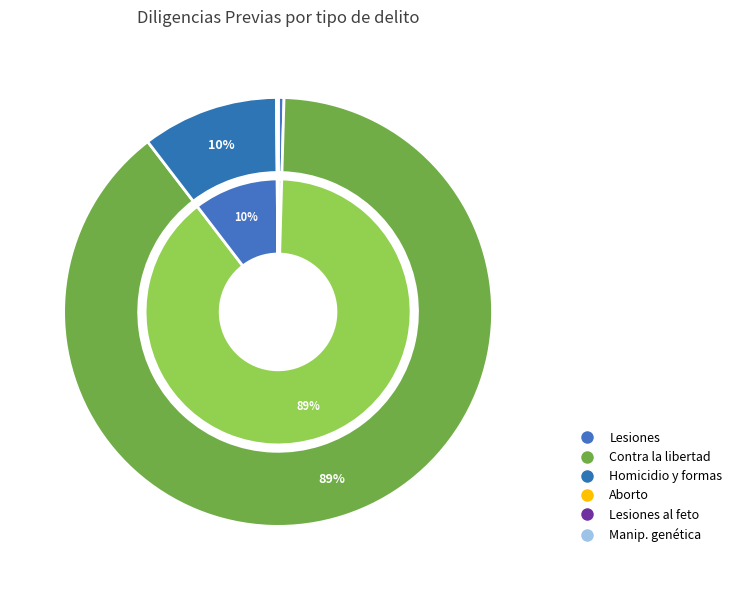

The De las lesiones al feto slice represents 0% of the pie. True or false?

True